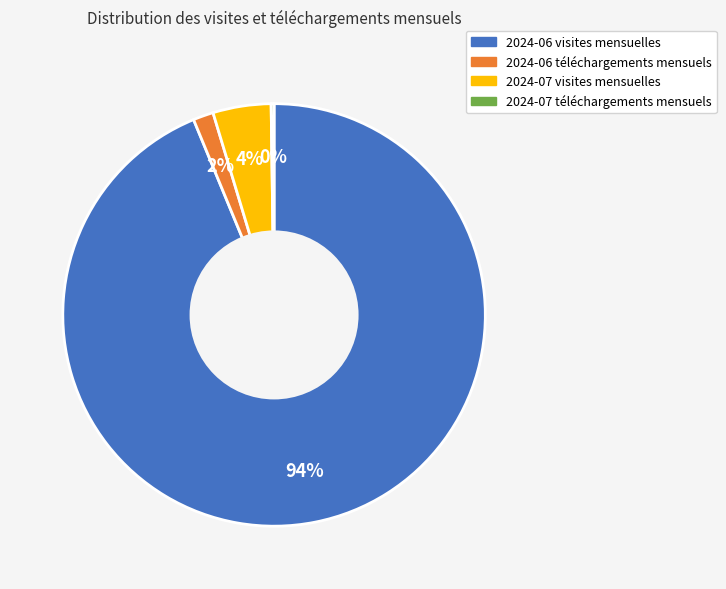

To the nearest percent, what is the difference between the largest and smallest slice percentages?

94%